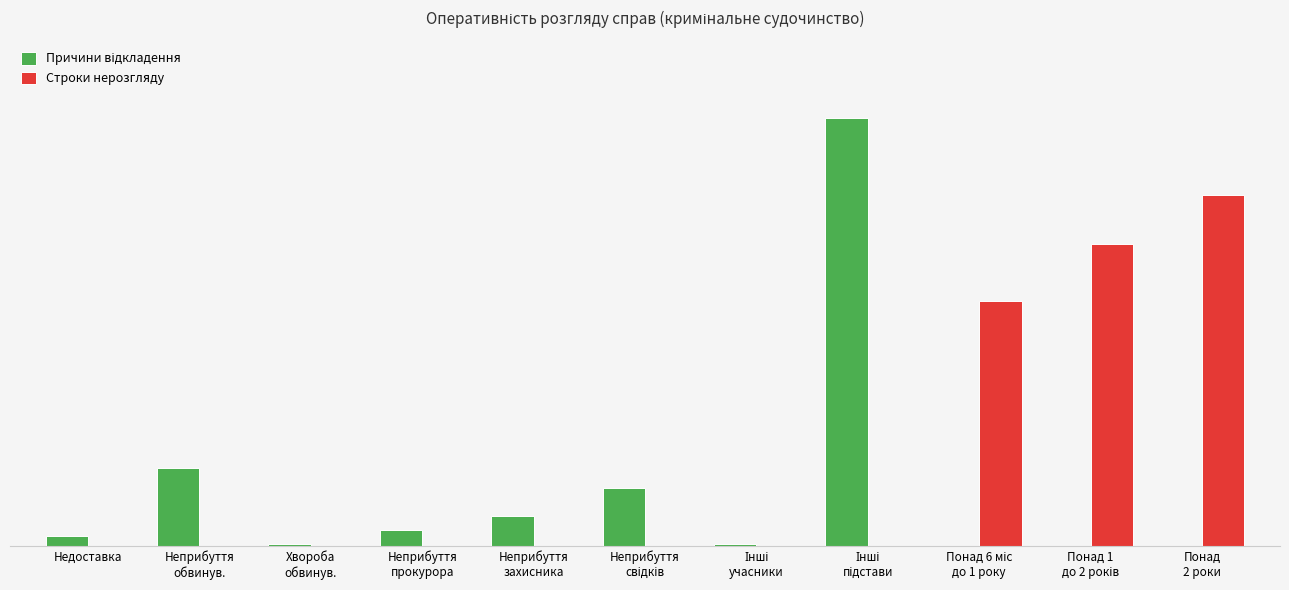

Which series has the widest spread of values?

Причини відкладення